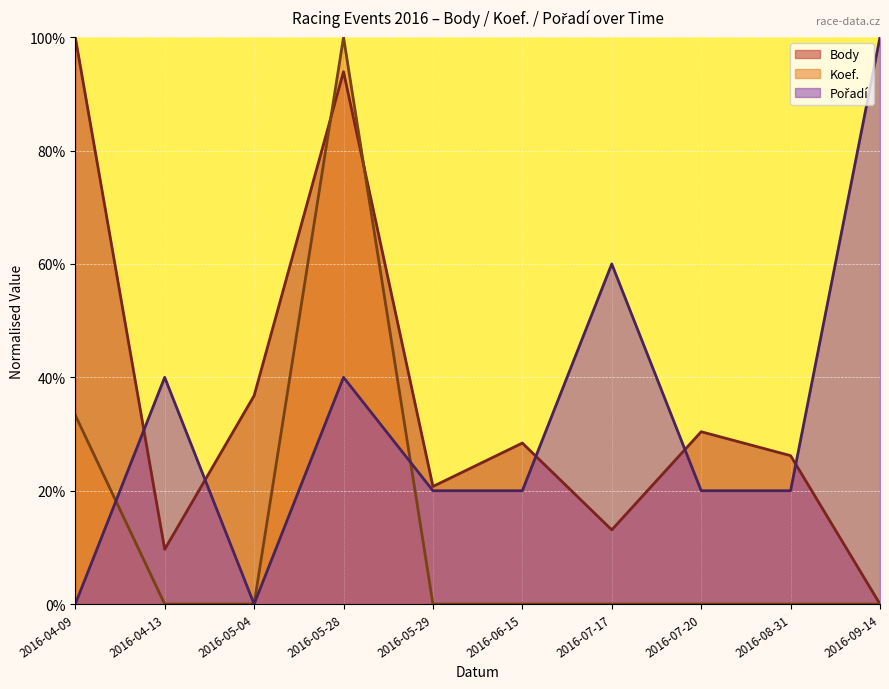

At how many categories does at least one series exceed 0?

10